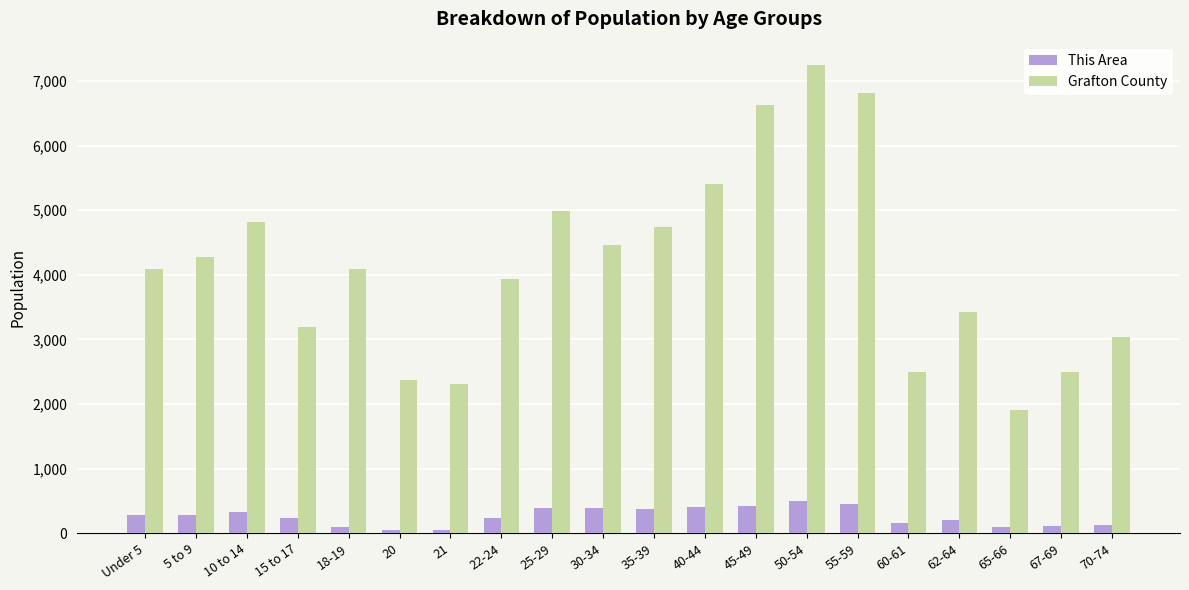

What is the spread (max minus min) of values at 25-29?

4593